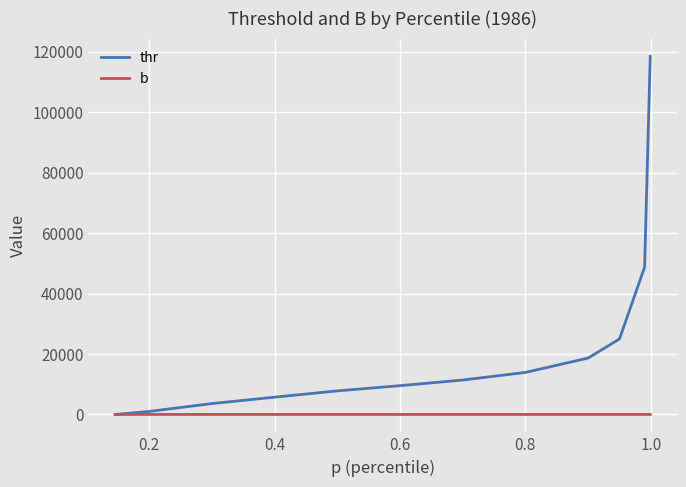

Which series has the largest total across all categories?

thr